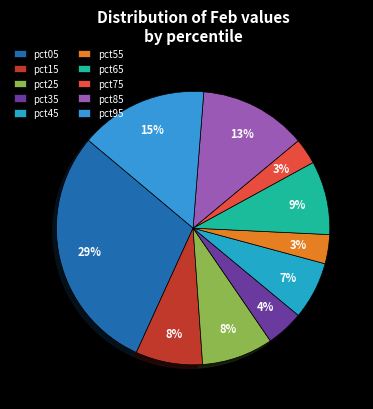

To the nearest percent, what is the combined percentage of pct65 and pct15?

17%